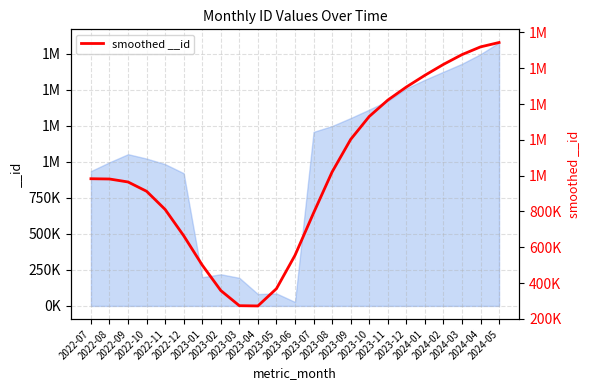

What is the average value?

1010029